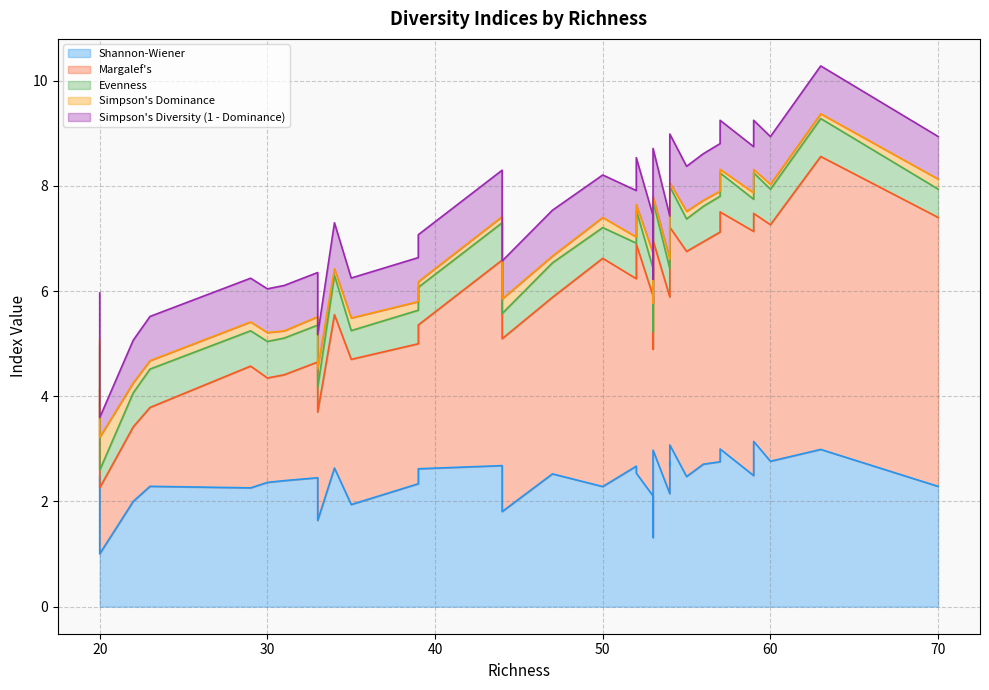

How many interior local valleys does the Margalef's series have?

12